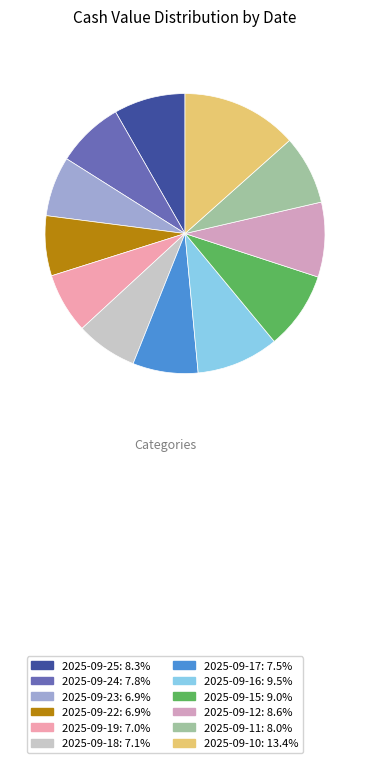

Count the number of slices in the pie.

12